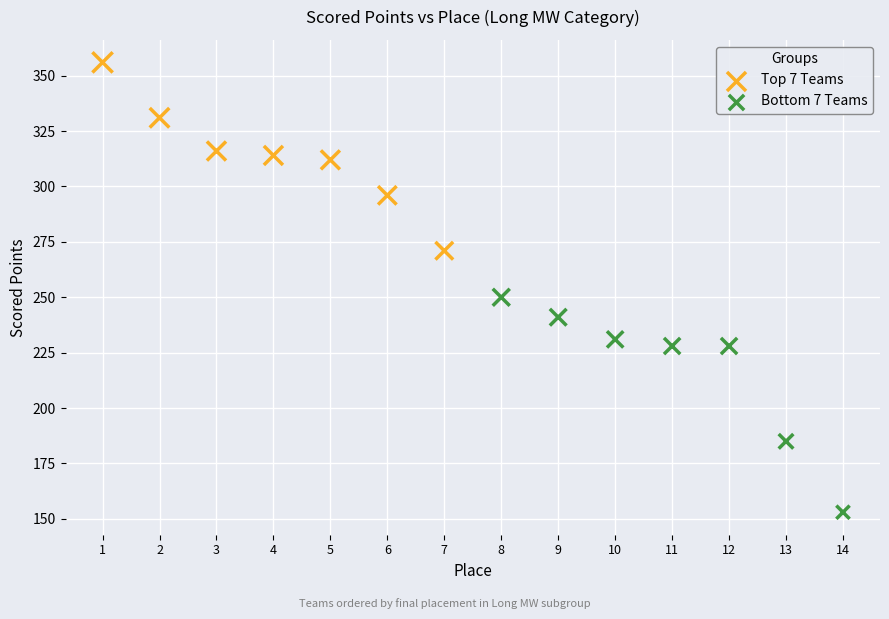

Which series contains the lowest Y value?

Bottom 7 Teams